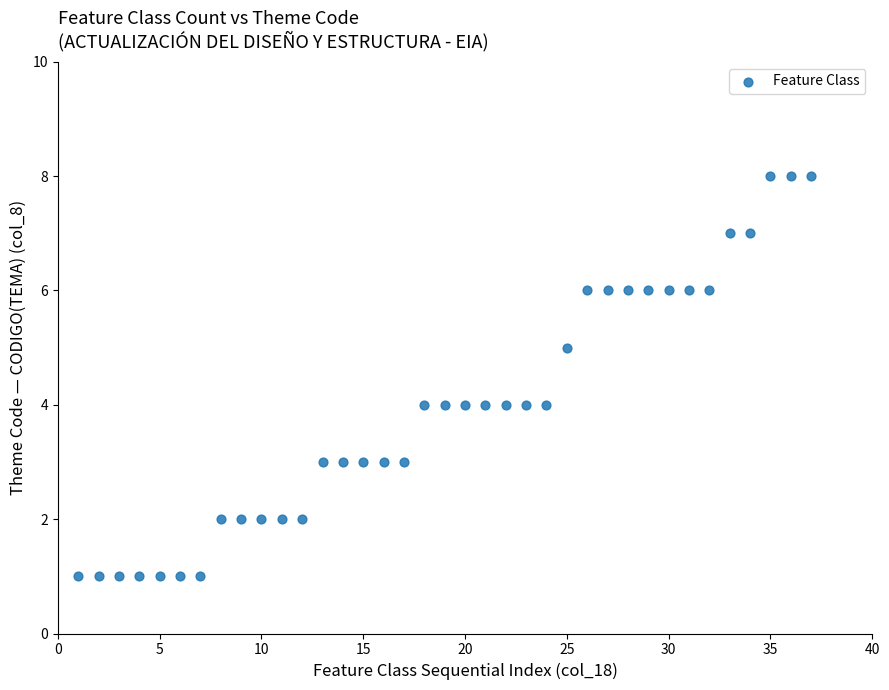

What is the range of Y values (max minus min)?

7